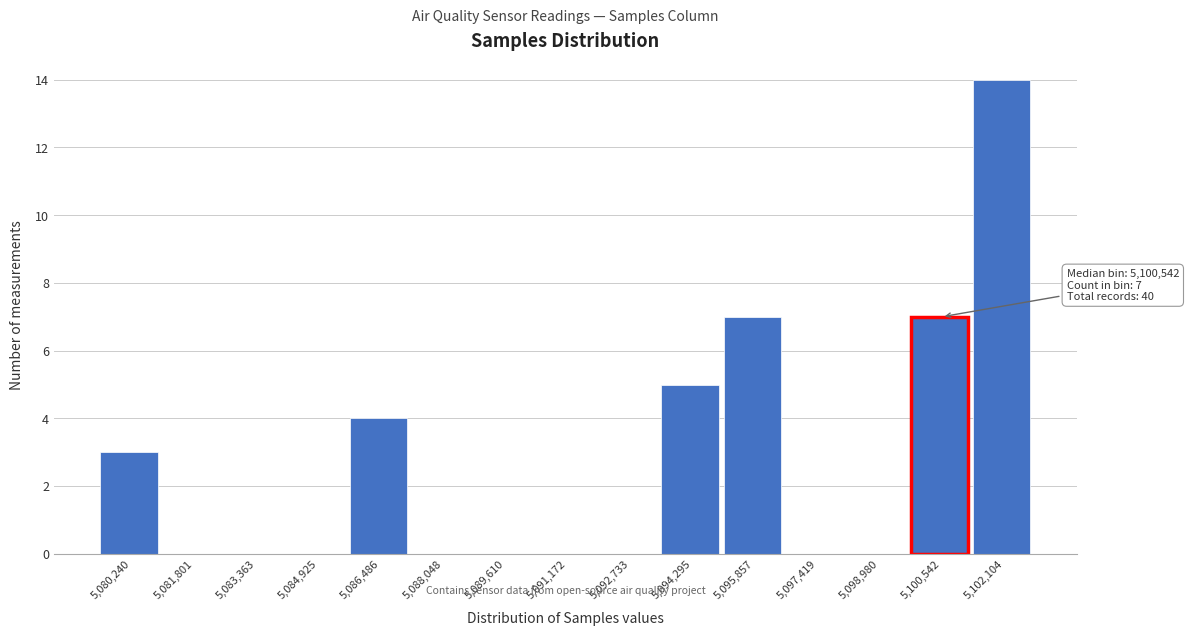

Reading left to right, extract all data points from this chart.

5,080,240=3	5,081,801=0	5,083,363=0	5,084,925=0	5,086,486=4	5,088,048=0	5,089,610=0	5,091,172=0	5,092,733=0	5,094,295=5	5,095,857=7	5,097,419=0	5,098,980=0	5,100,542=7	5,102,104=14